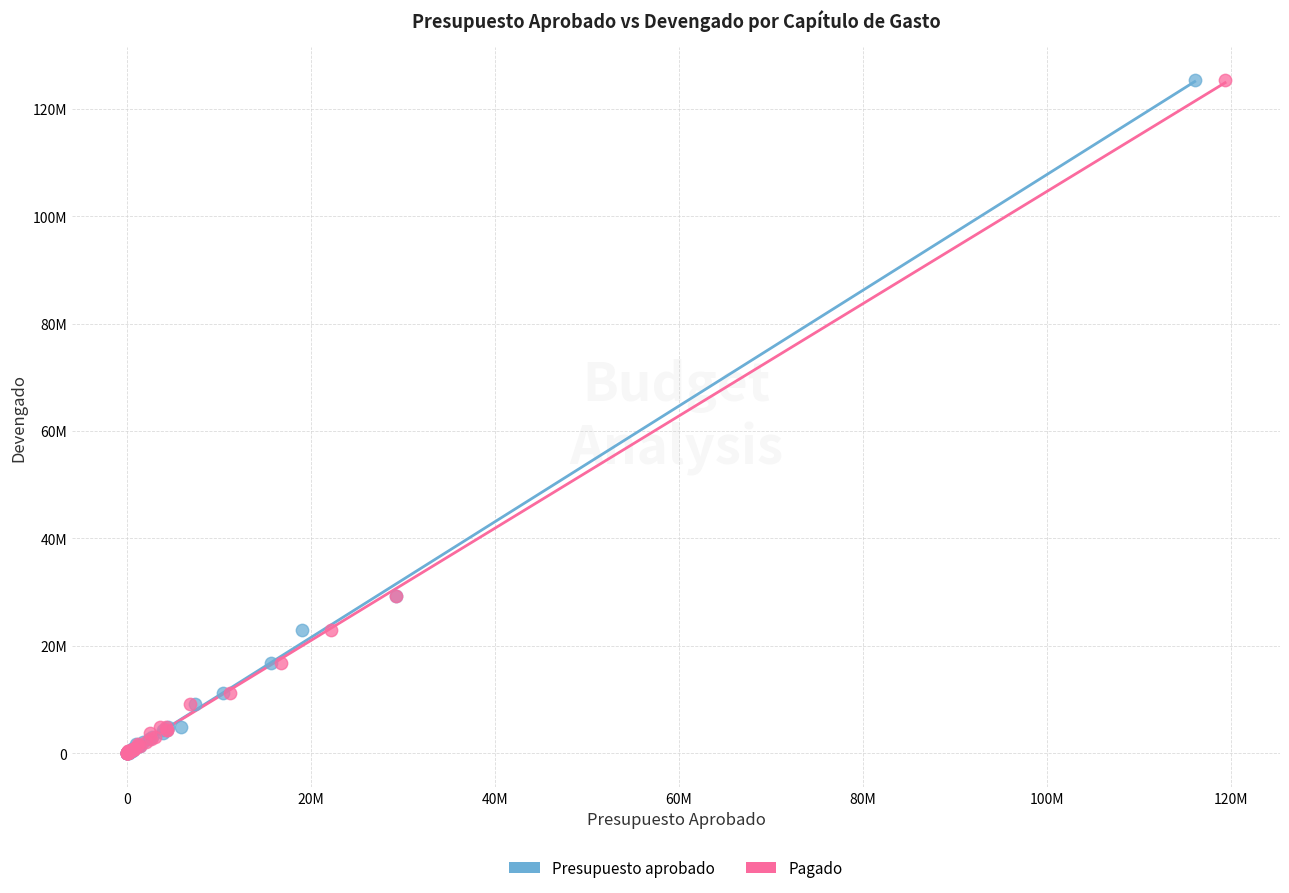

What are all the series names shown in the legend?

Presupuesto aprobado, Pagado